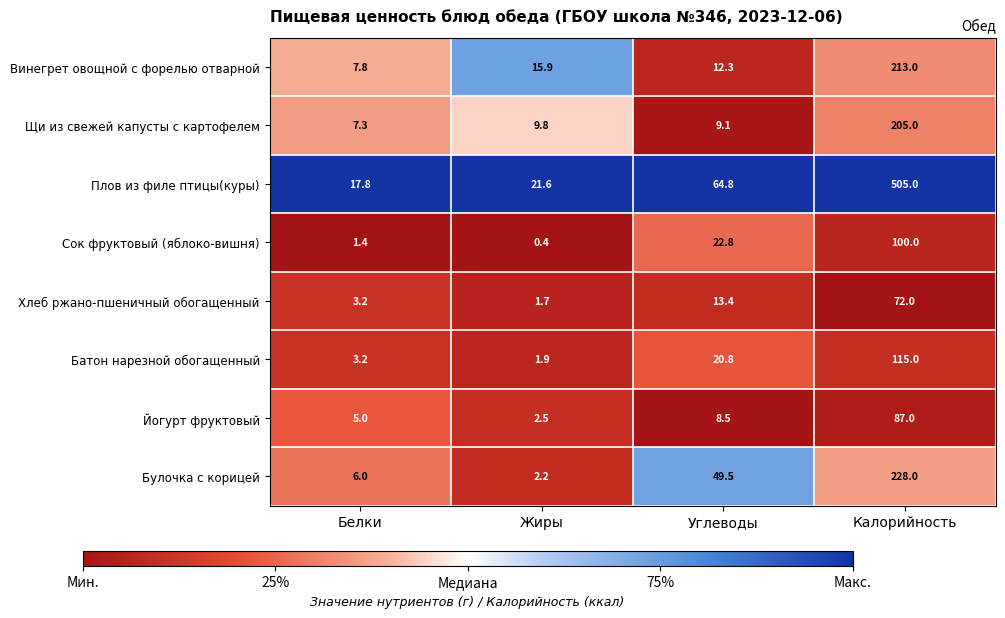

List the labels in order of Хлеб ржано-пшеничный обогащенный value, largest first.

Калорийность, Углеводы, Белки, Жиры